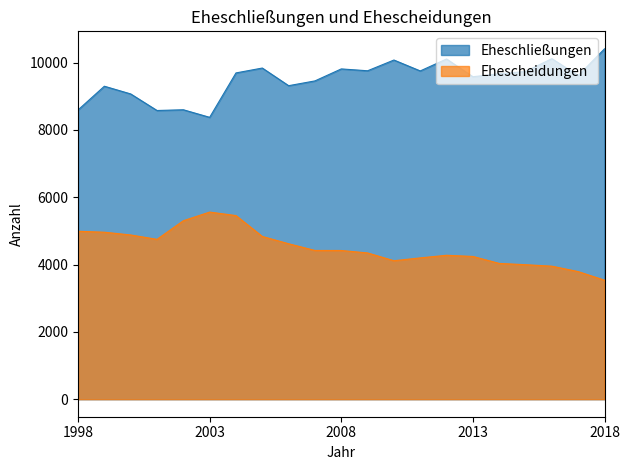

What is the sum of the Ehescheidungen values at 2001 and 2002?

10049